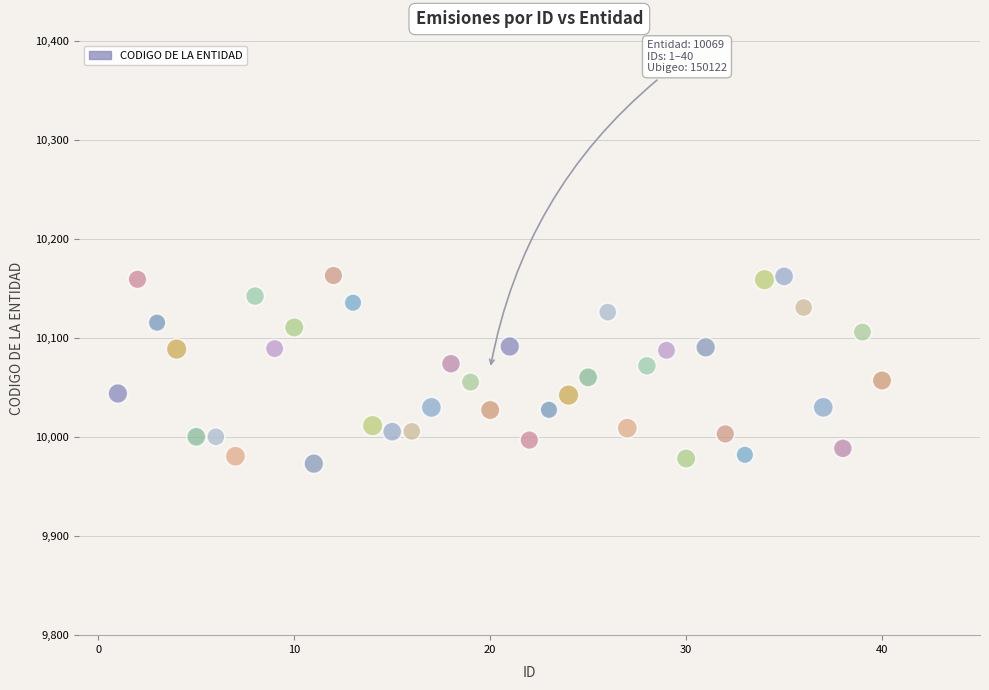

What is the range of X values (max minus min)?

39.0